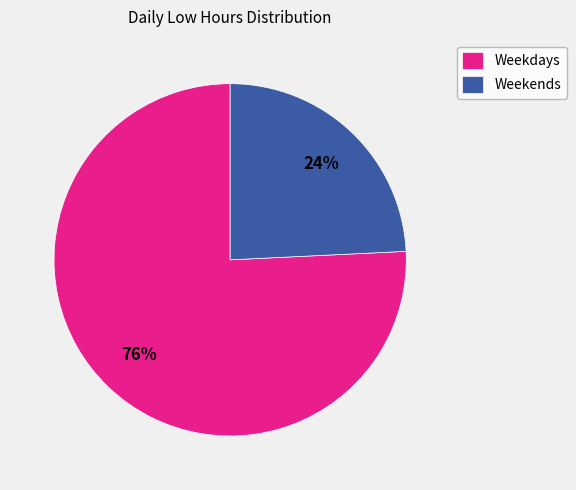

Which category has the smallest portion of the pie?

Weekends